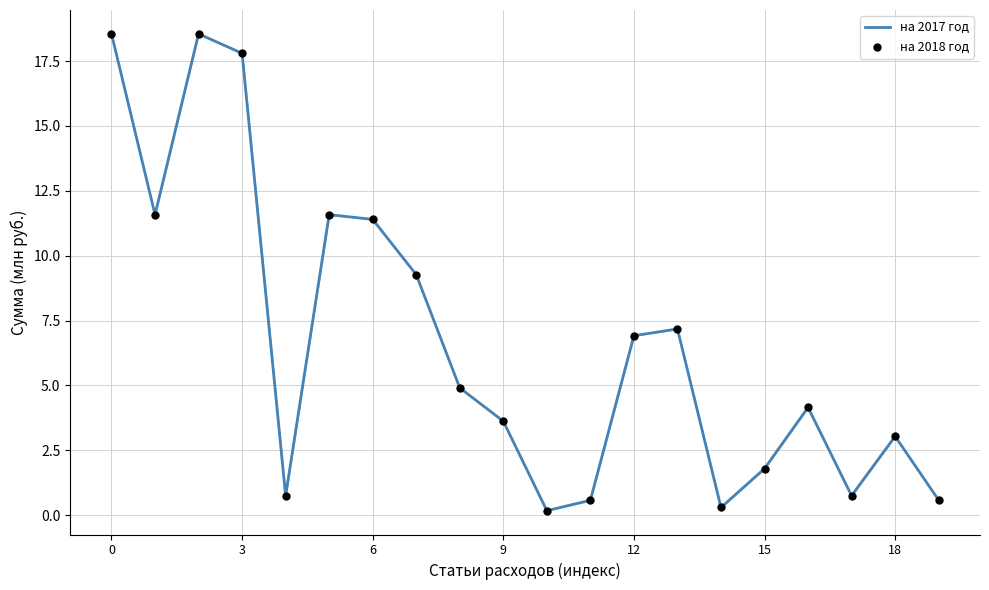

What is the greatest value displayed?

18.6